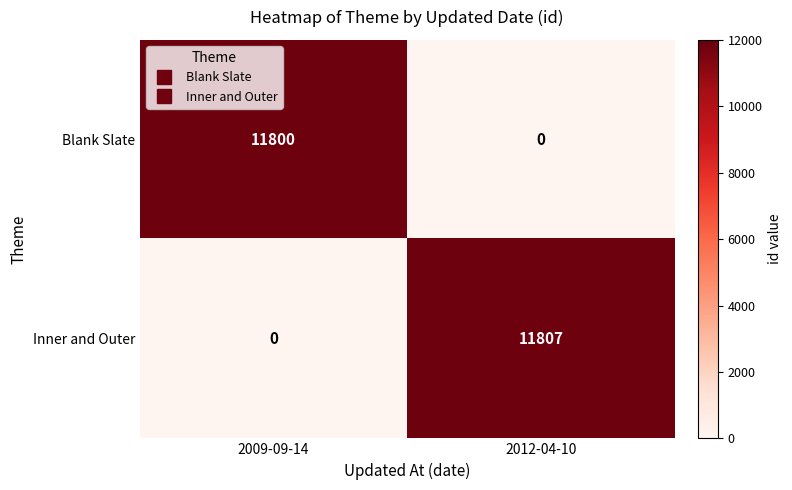

What is the difference between the Blank Slate values at 2012-04-10 and 2009-09-14?

11800